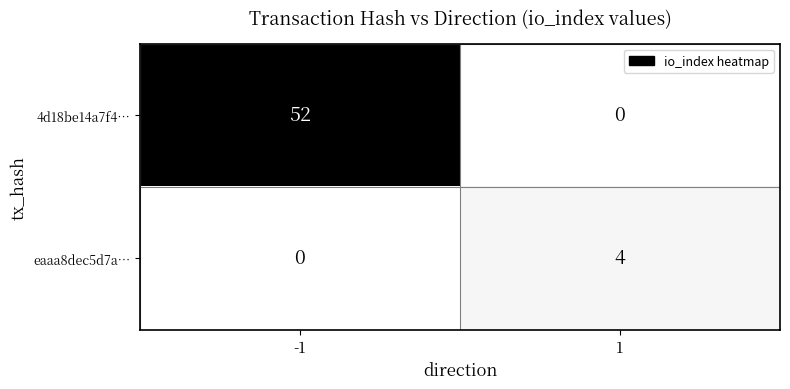

Count the number of data series in this chart.

2